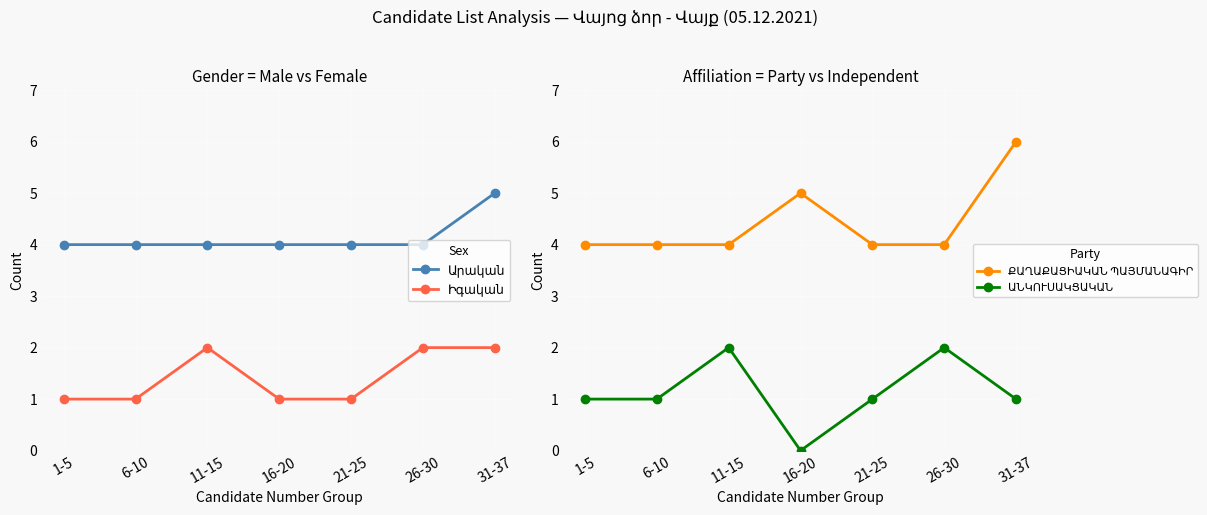

At how many categories does at least one series exceed 0?

7